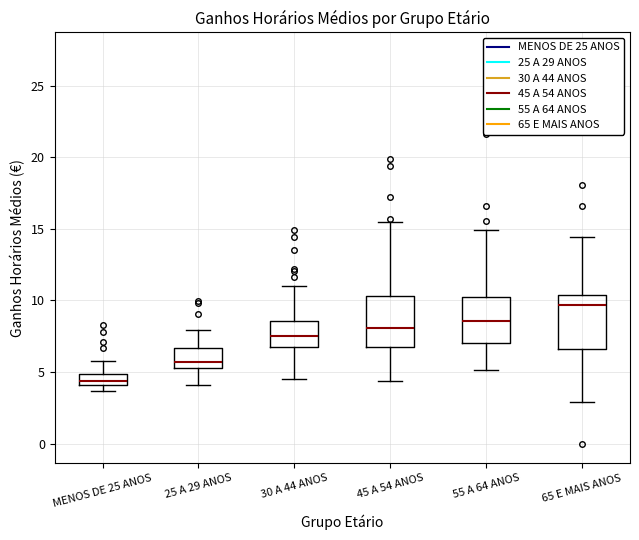

Which box has the lowest median line?

MENOS DE 25 ANOS